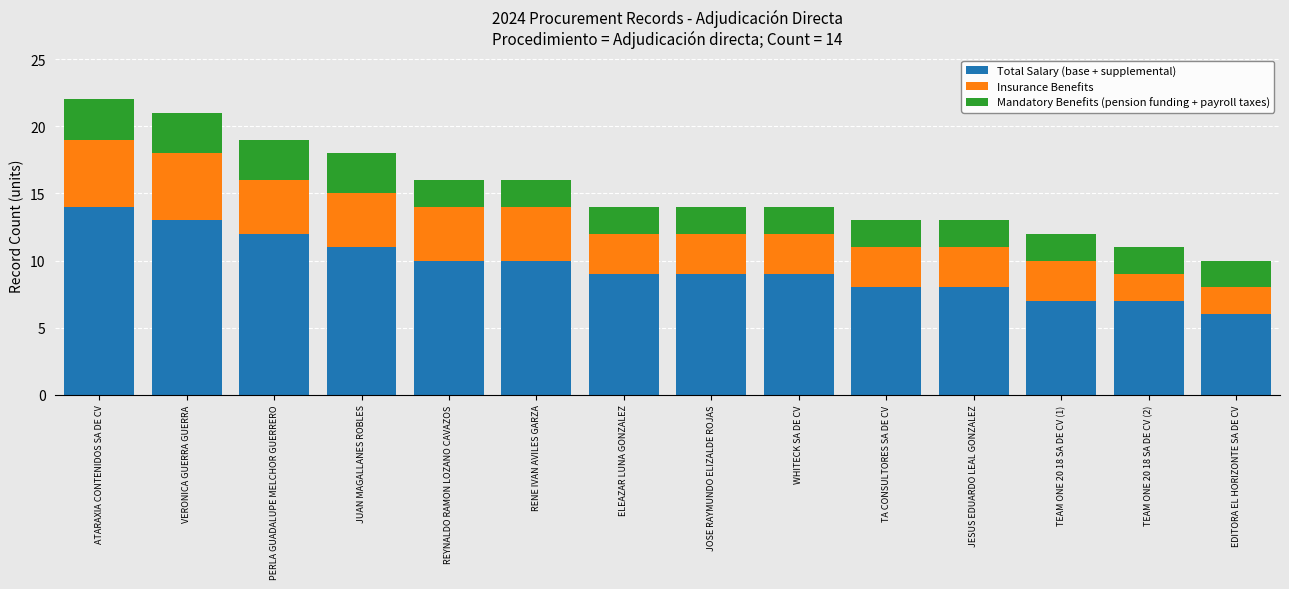

What is the lowest value of the Total Salary (base + supplemental) series?

6